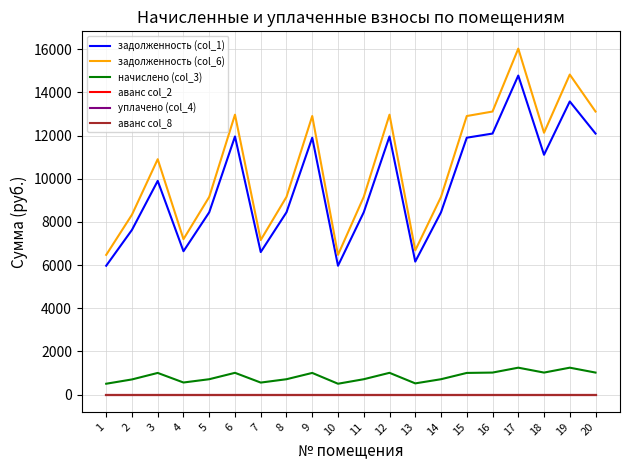

What is the difference between the highest and lowest values at 10?

6475.0